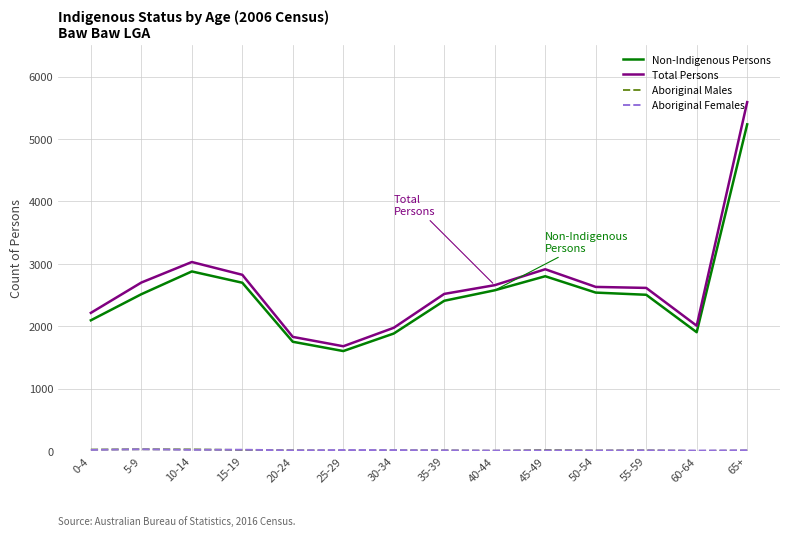

Which series has the widest spread of values?

Total Persons